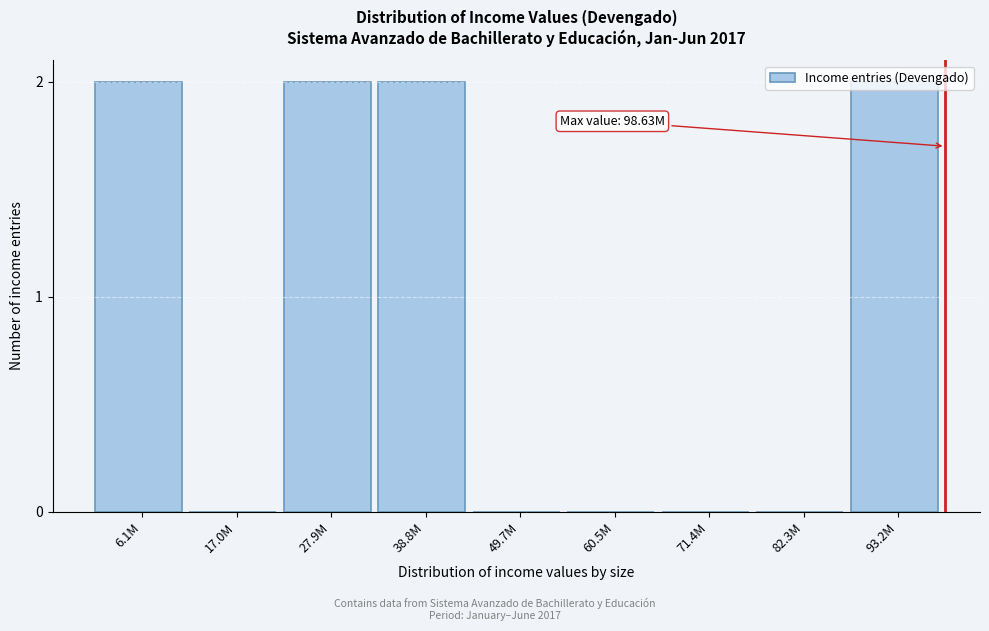

The chart shows a value of 1 at 6.1M. True or false?

False